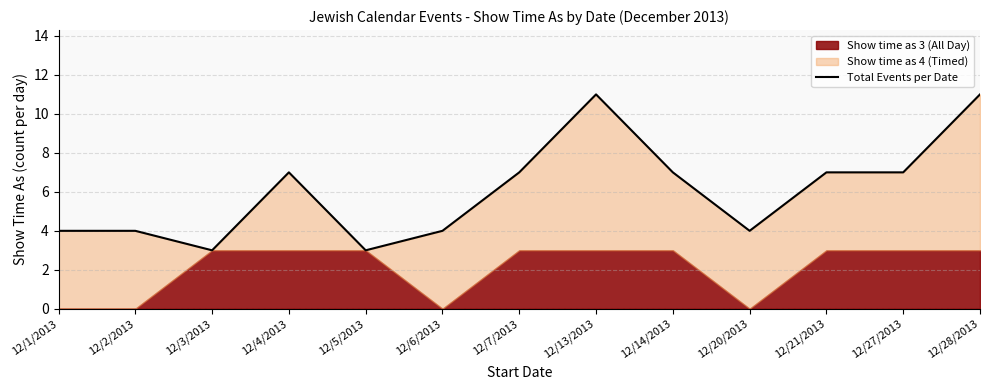

List the labels in order of value, largest first.

12/13/2013, 12/28/2013, 12/4/2013, 12/7/2013, 12/14/2013, 12/21/2013, 12/27/2013, 12/1/2013, 12/2/2013, 12/6/2013, 12/20/2013, 12/3/2013, 12/5/2013